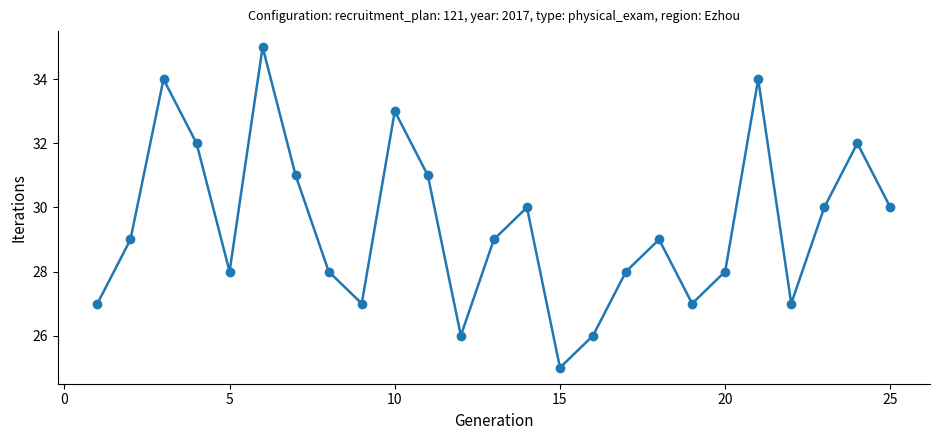

What is the greatest value displayed?

35